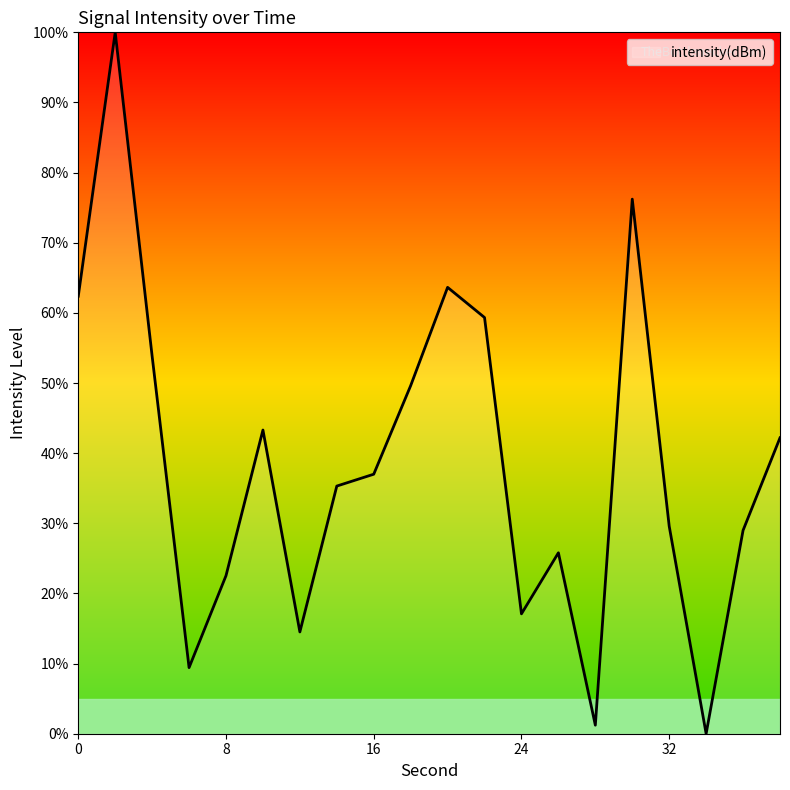

What is the difference between the maximum and minimum values?

100.0